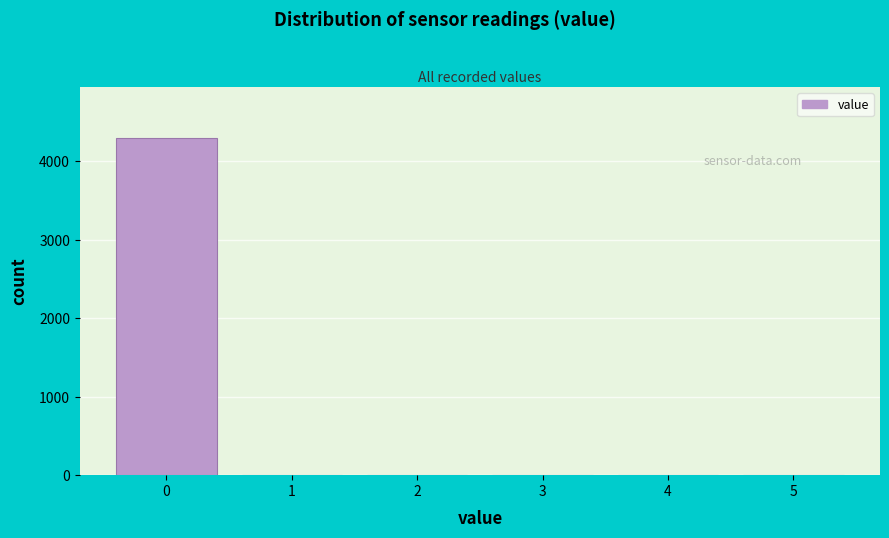

Reading left to right, transcribe all the data shown in this chart.

0=4303	1=0	2=0	3=0	4=0	5=0